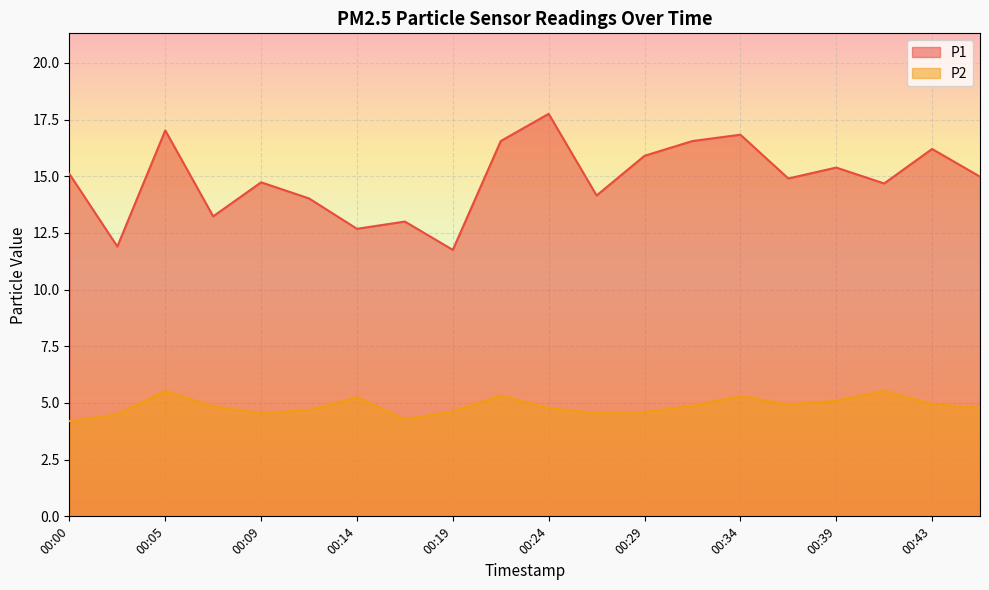

Which category has the lowest value across all series?

00:00